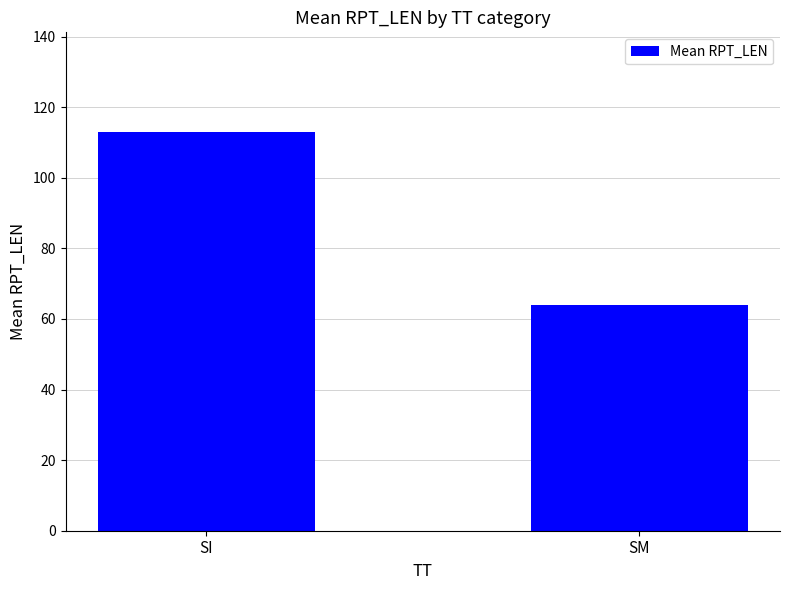

What is the value of the 2nd bar from the left?

64.0